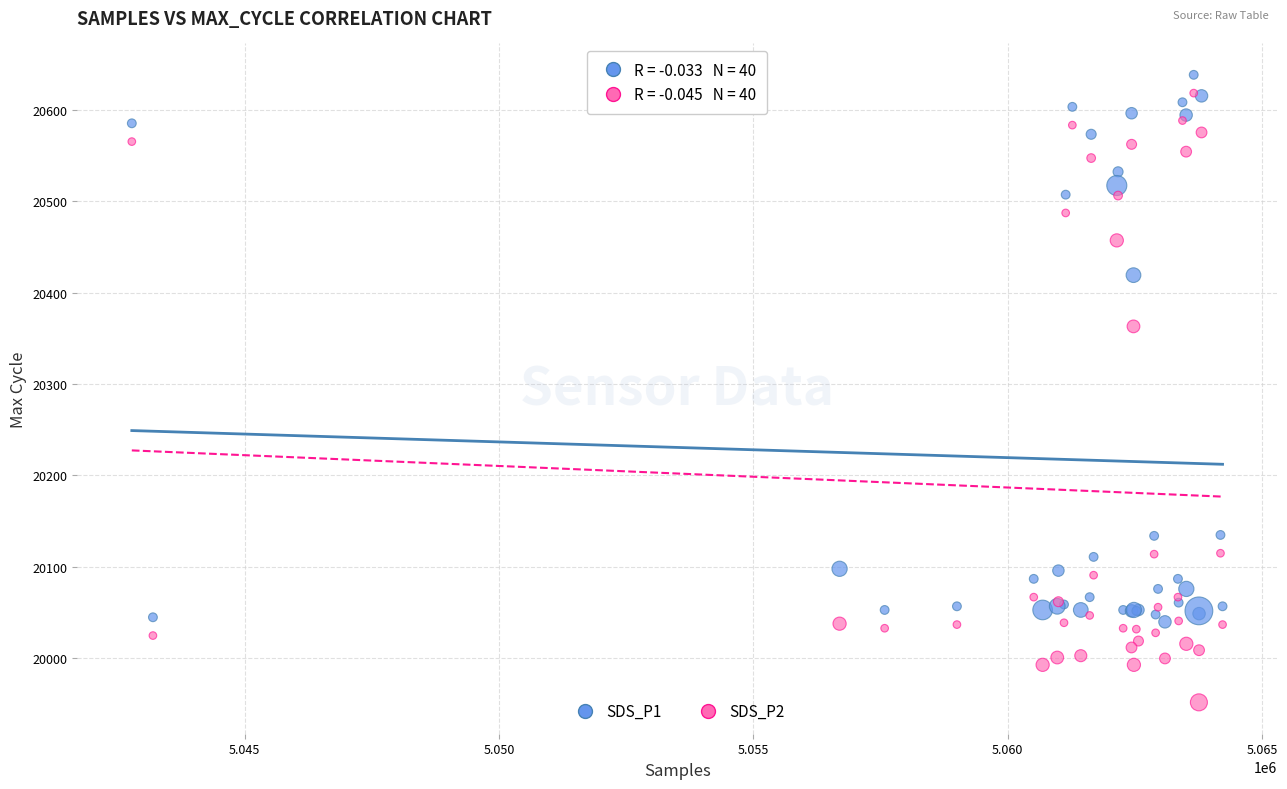

Which series reaches the minimum Y coordinate?

SDS_P2